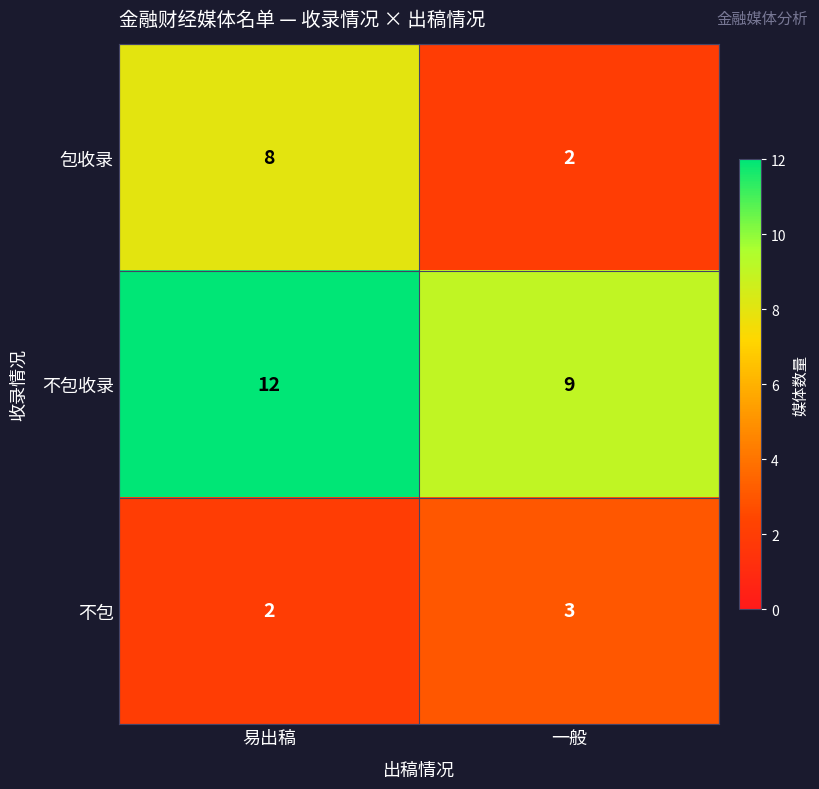

Reading left to right, list all the values displayed in this chart.

包收录: 8	2
不包收录: 12	9
不包: 2	3